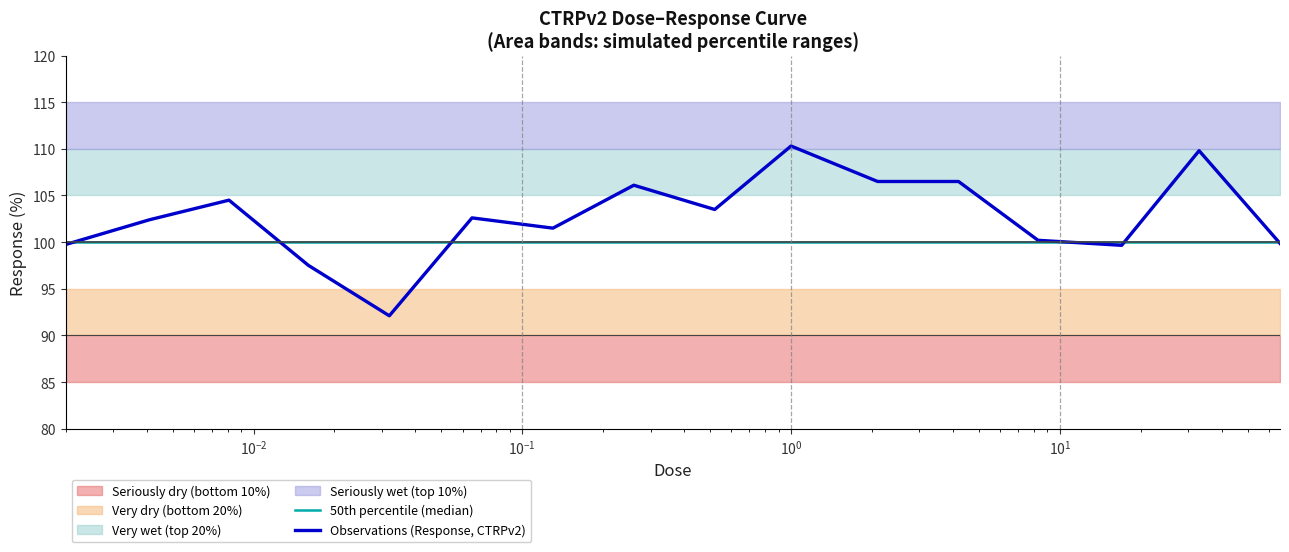

At how many categories does at least one series exceed 108?

2